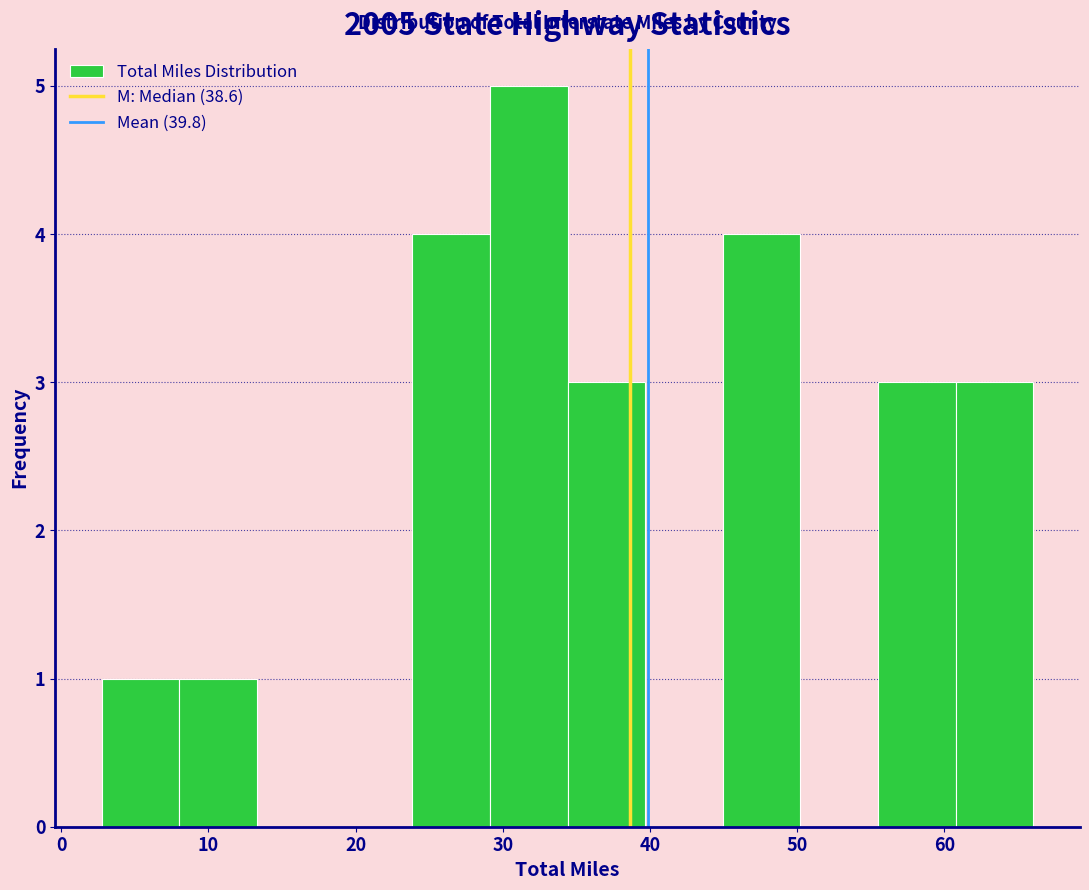

Reading left to right, transcribe this chart: for each bar, give the range it covers on the x-axis and its height. Neither the bar edges nor the heights are printed on the chart, so give them approximately, as read against the axes.

3 to 8: 1
8 to 13: 1
13 to 19: 0
19 to 24: 0
24 to 29: 4
29 to 34: 5
34 to 40: 3
40 to 45: 0
45 to 50: 4
50 to 55: 0
55 to 61: 3
61 to 66: 3